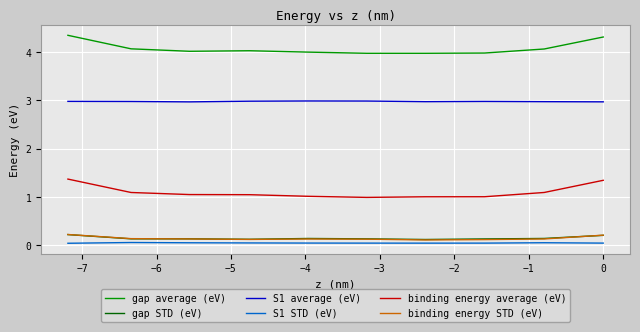

True or false: binding energy STD (eV) and S1 average (eV) cross at least once.

False